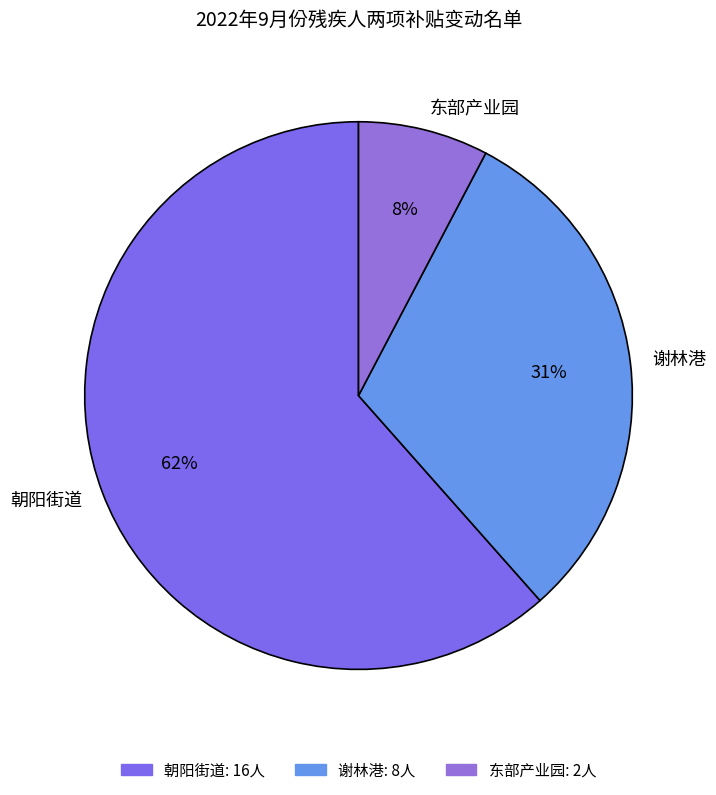

Which has a higher value, 朝阳街道 or 东部产业园?

朝阳街道